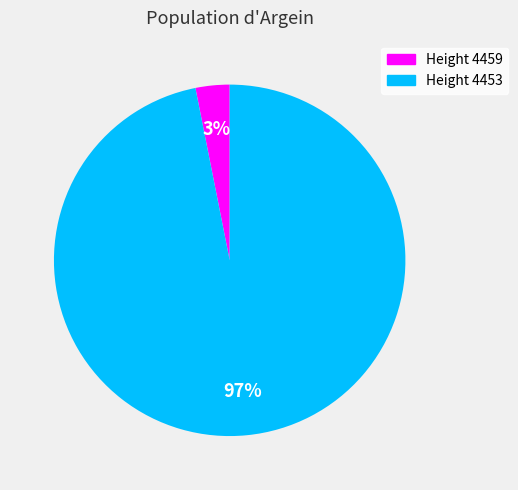

How many segments does this pie chart have?

2